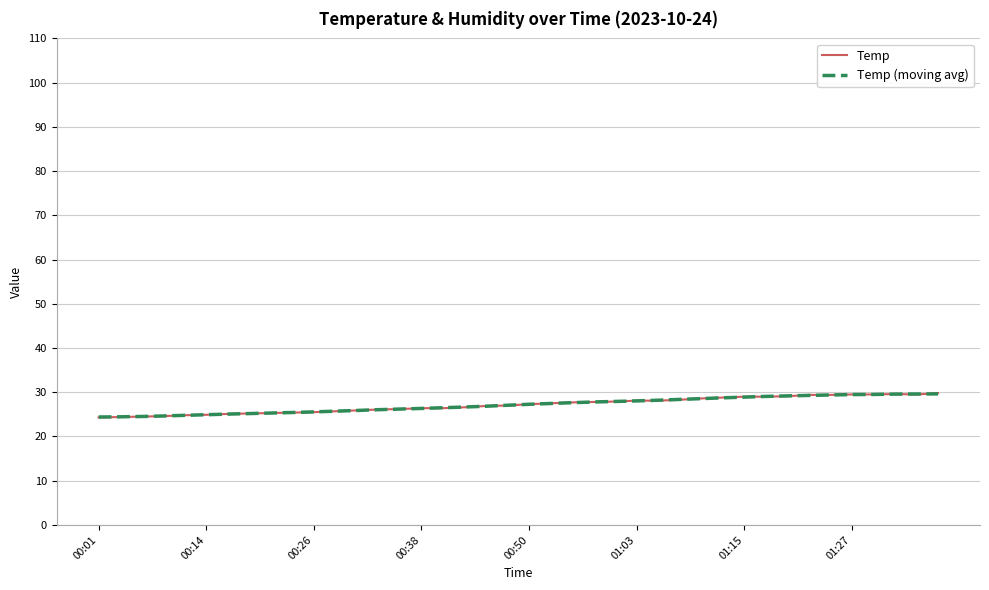

What is the greatest value displayed?

29.8